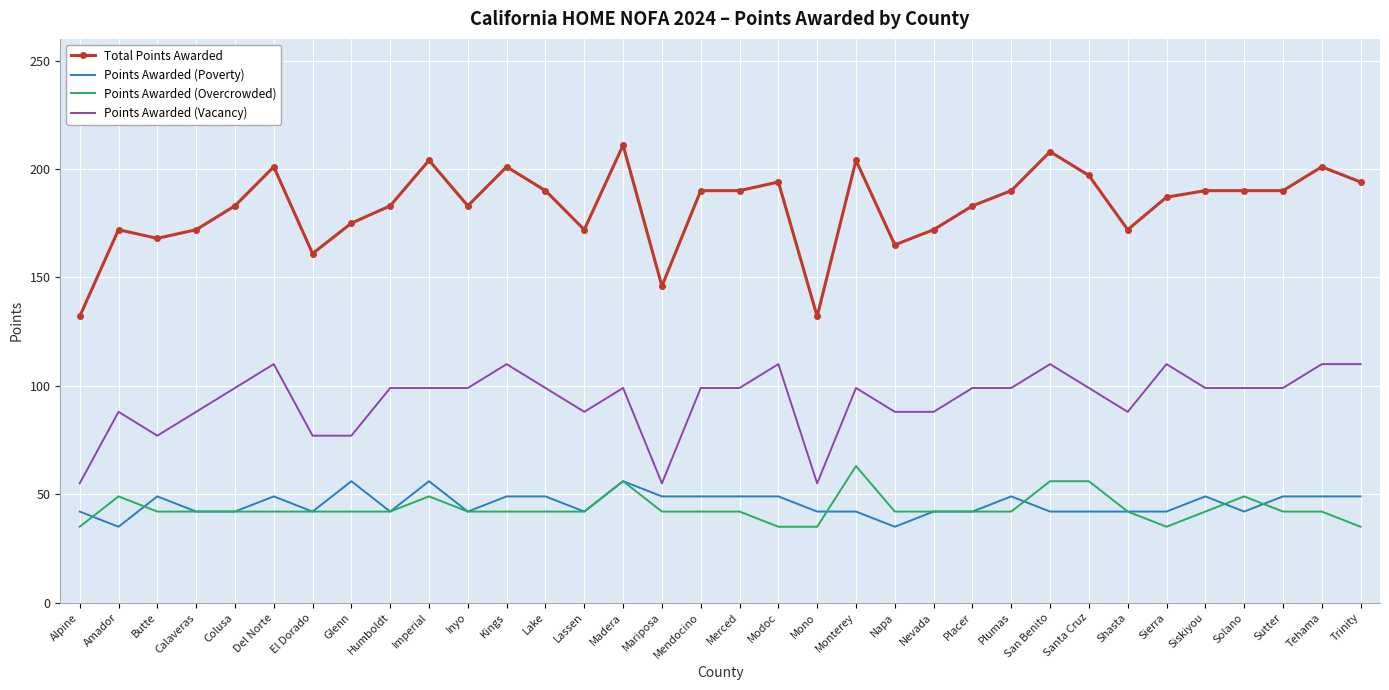

At Merced, list the series in order from largest to smallest.

Total Points Awarded, Points Awarded (Vacancy), Points Awarded (Poverty), Points Awarded (Overcrowded)